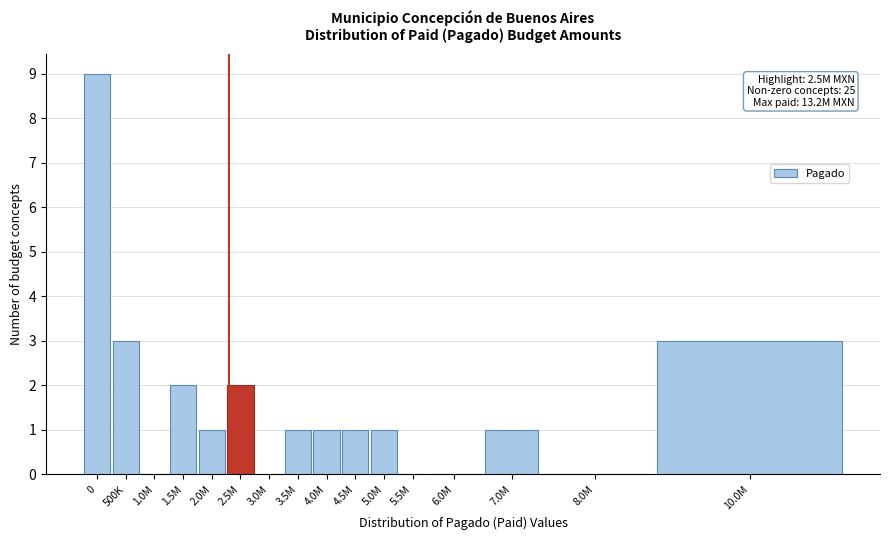

Reading left to right, list all the values displayed in this chart.

0=9	500K=3	1.0M=0	1.5M=2	2.0M=1	2.5M=2	3.0M=0	3.5M=1	4.0M=1	4.5M=1	5.0M=1	5.5M=0	6.0M=0	7.0M=1	8.0M=0	10.0M=3